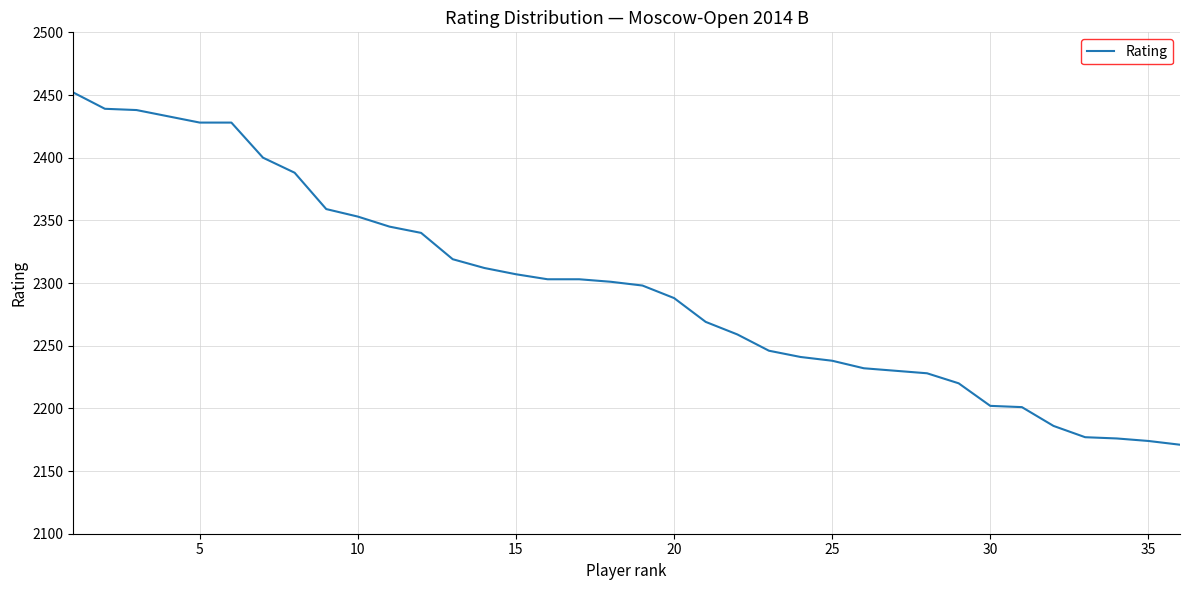

Count the number of categories in the chart.

36